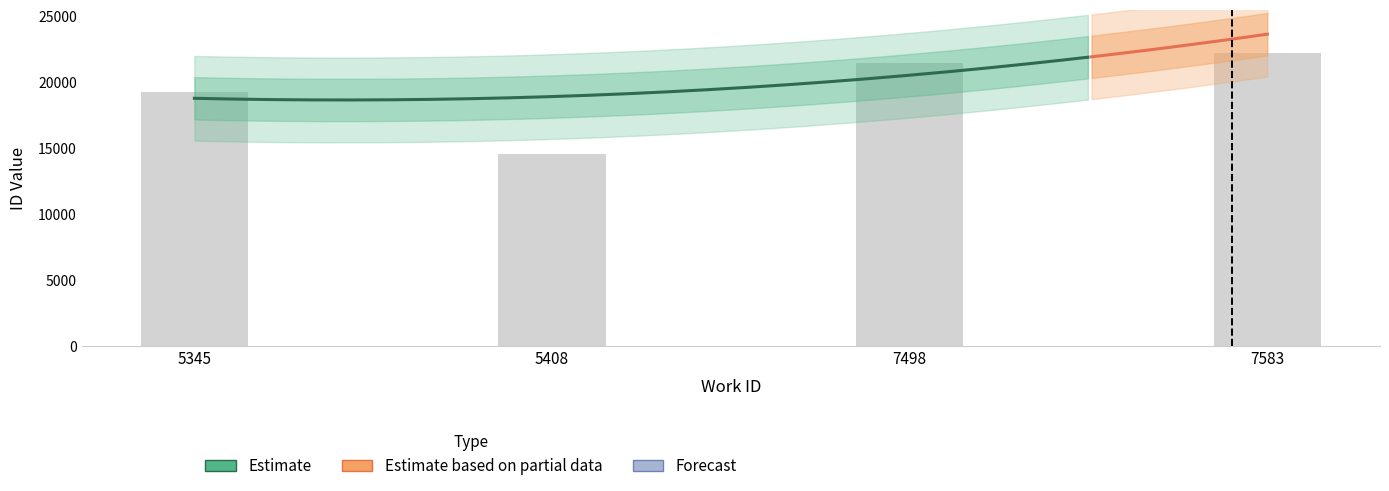

What is the sum of the values at 5345 and 5345?

38483